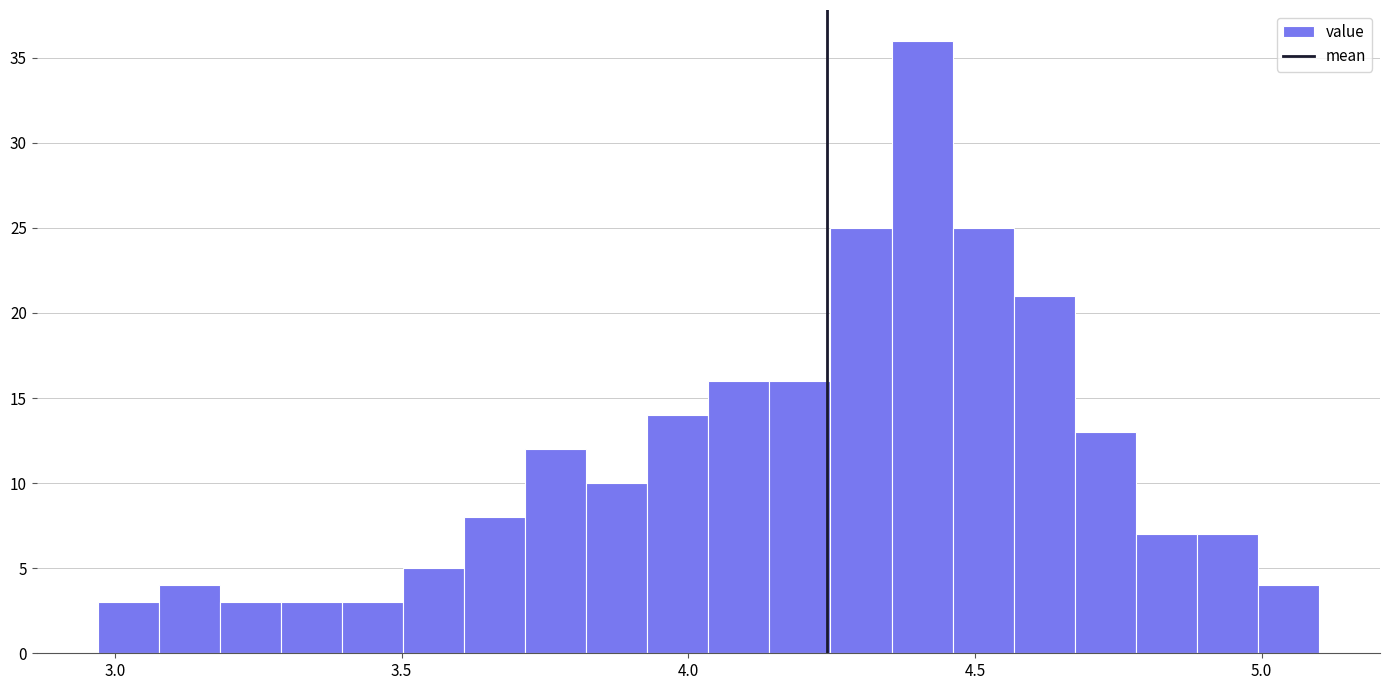

Read against the x-axis, roughly where is the centre of the tallest bar?

4.40